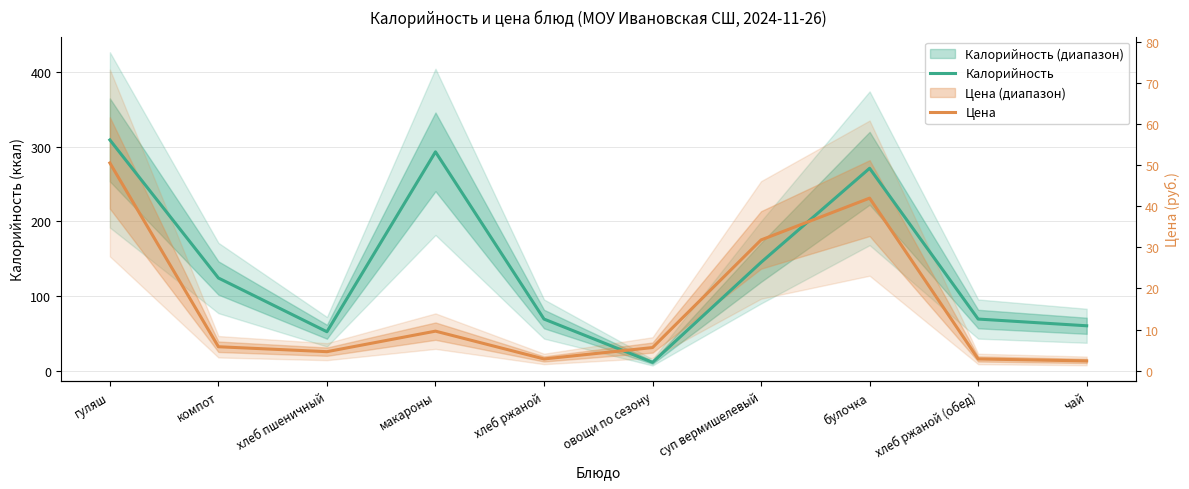

What is the greatest value displayed?

309.0